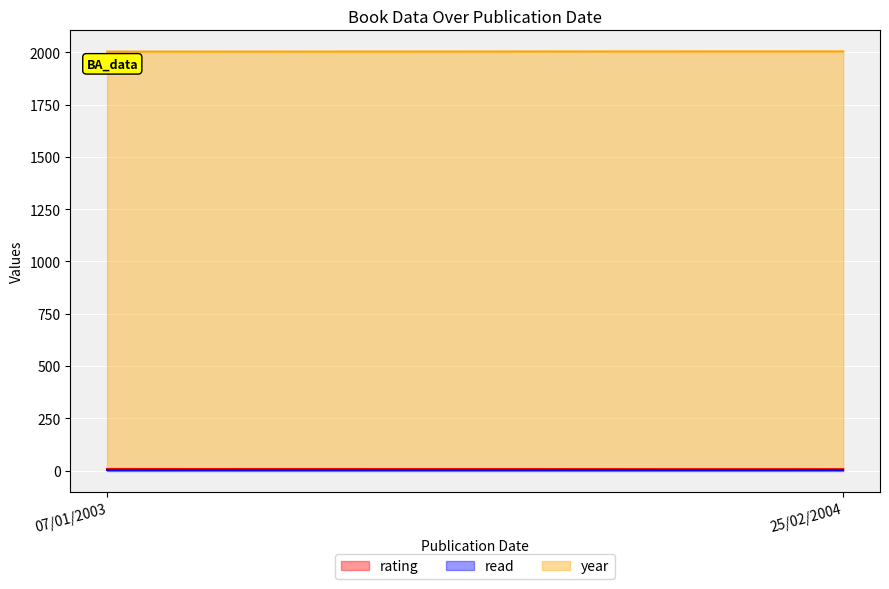

What is the total value across all series at 07/01/2003?

2012